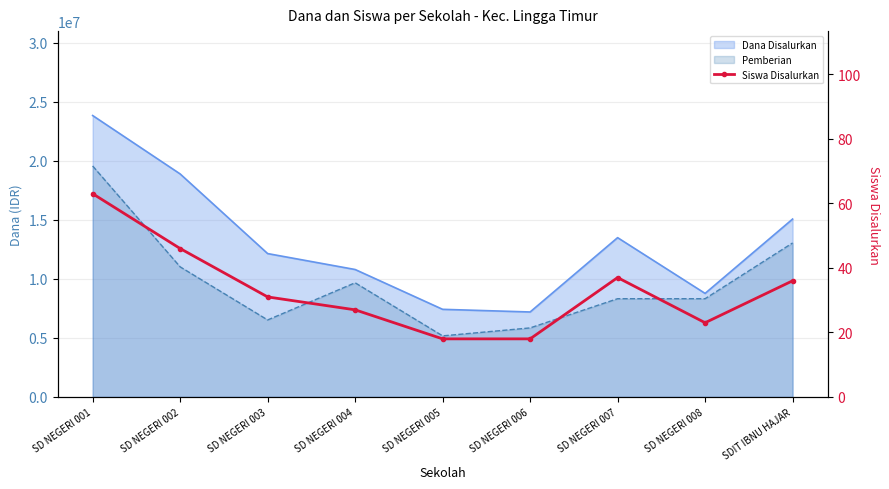

Approximately how many times larger is the value at SD NEGERI 008 compared to SD NEGERI 007?

0.6